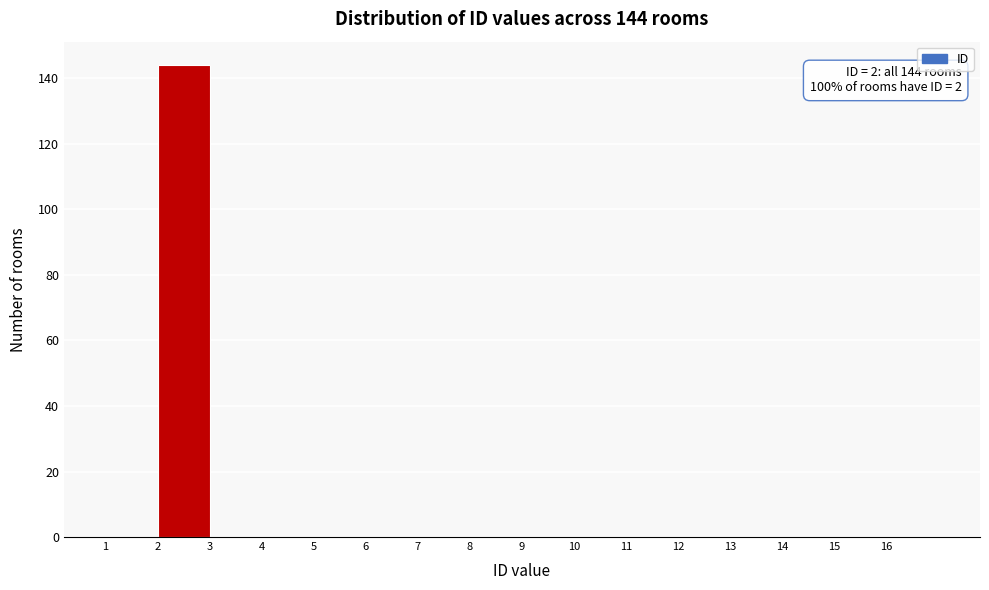

Which range on the x-axis has the tallest bar?

2 to 3